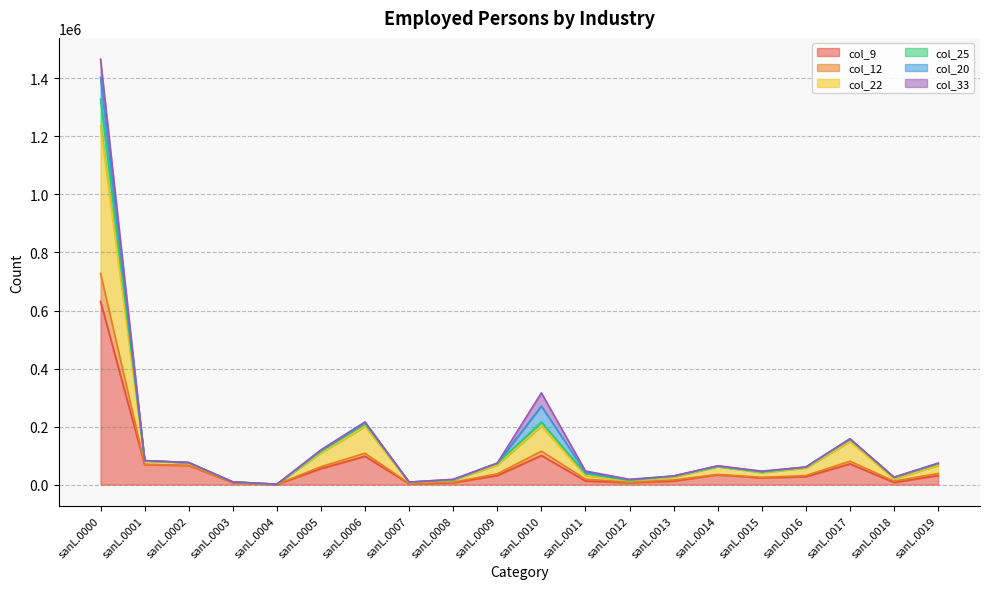

What is the value of the col_22 point at the 3rd from the left?

75886